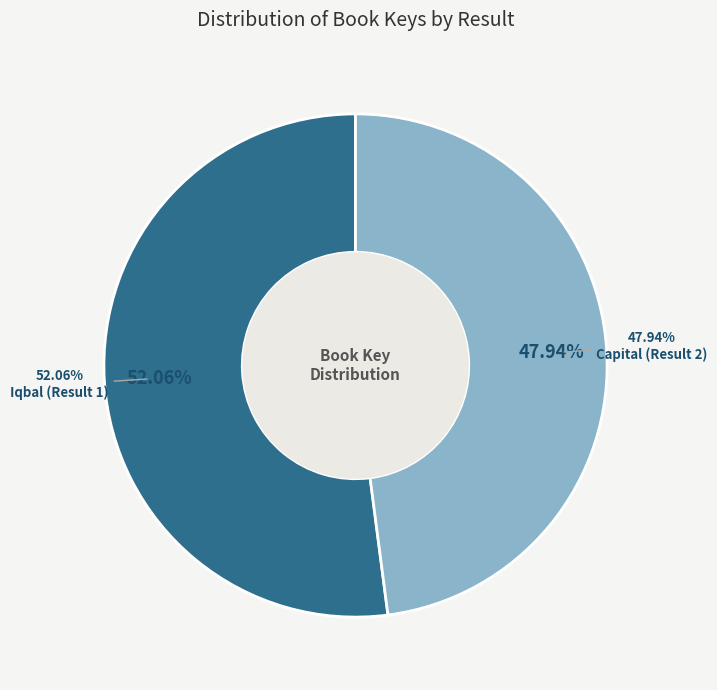

What percentage is the Capital (Result 2) slice, to the nearest percent?

48%